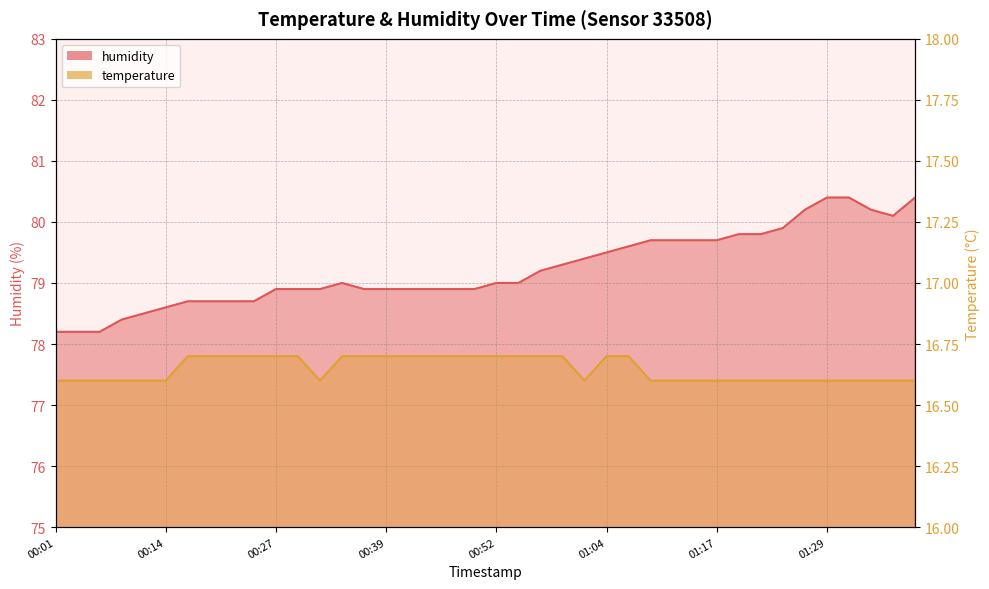

At which label is temperature closest to 16?

00:01